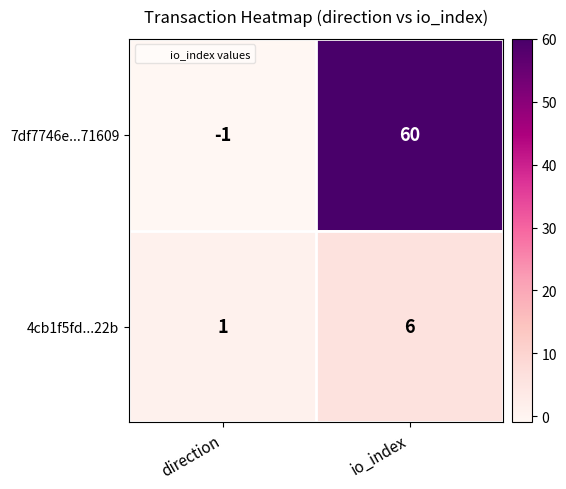

Which category has the lowest value in the 4cb1f5fd...22b series?

direction